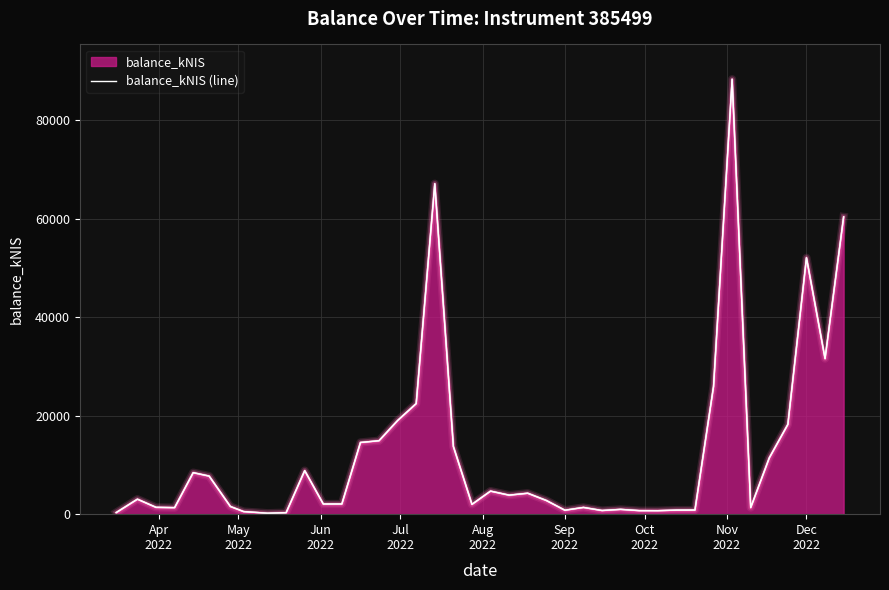

What is the greatest value displayed?

88269.1